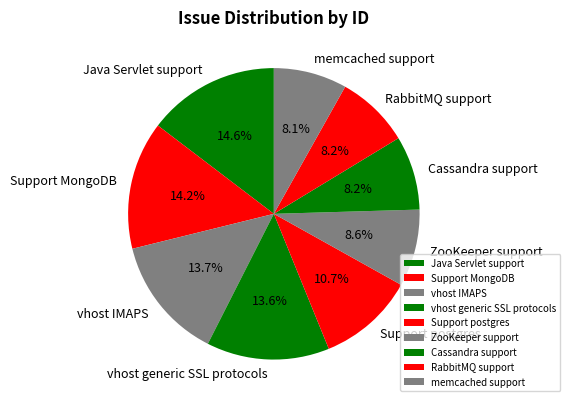

True or false: RabbitMQ support accounts for 8% of the total.

True